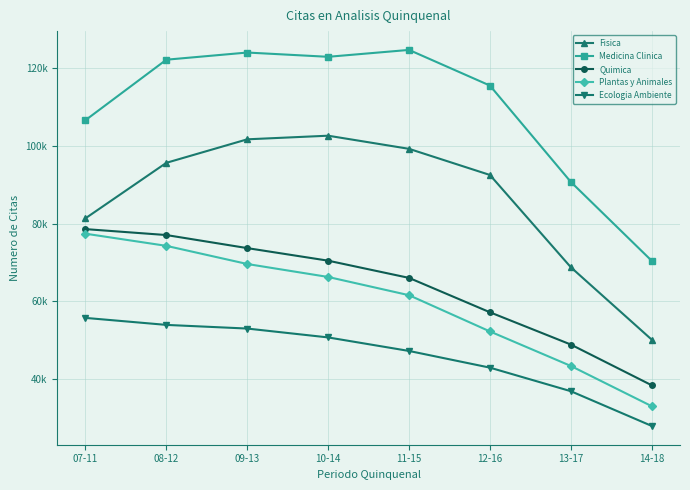

What is the maximum value for Ecologia Ambiente?

55689